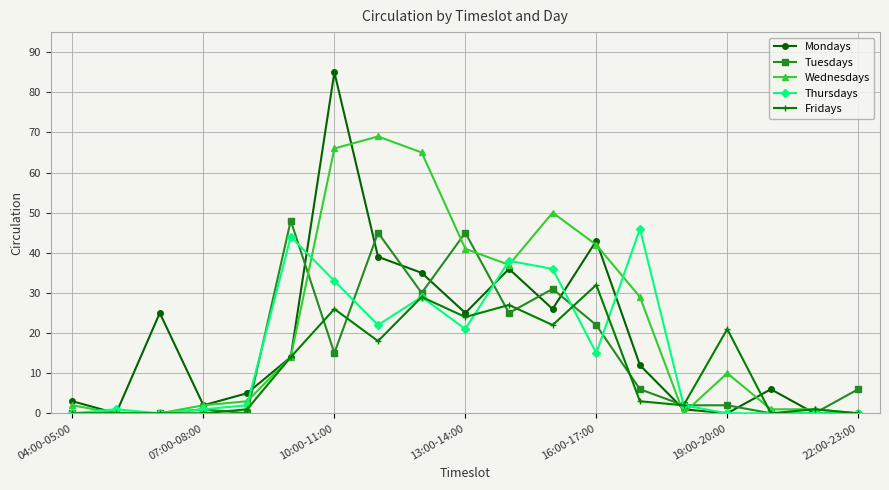

What is the difference between the second highest and minimum values in the Thursdays series?

44